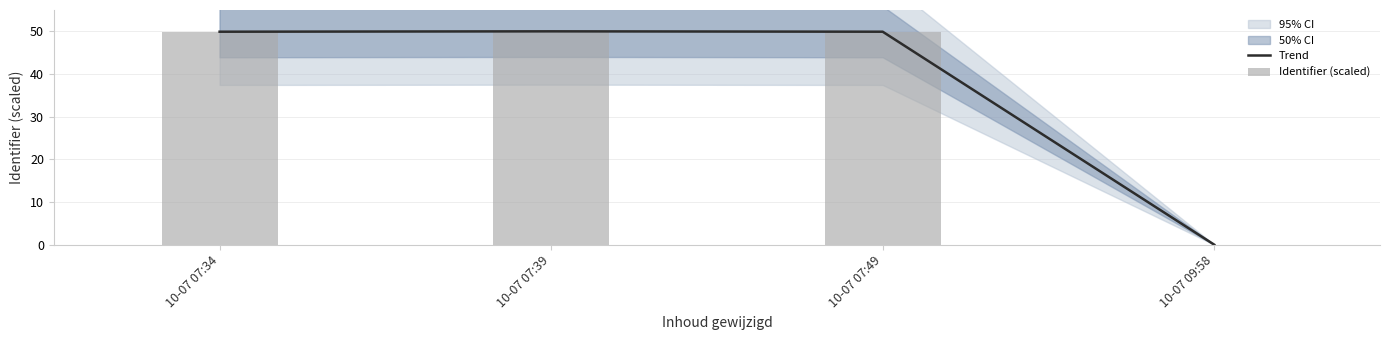

What is the label of the 4th bar from the left?

10-07 09:58